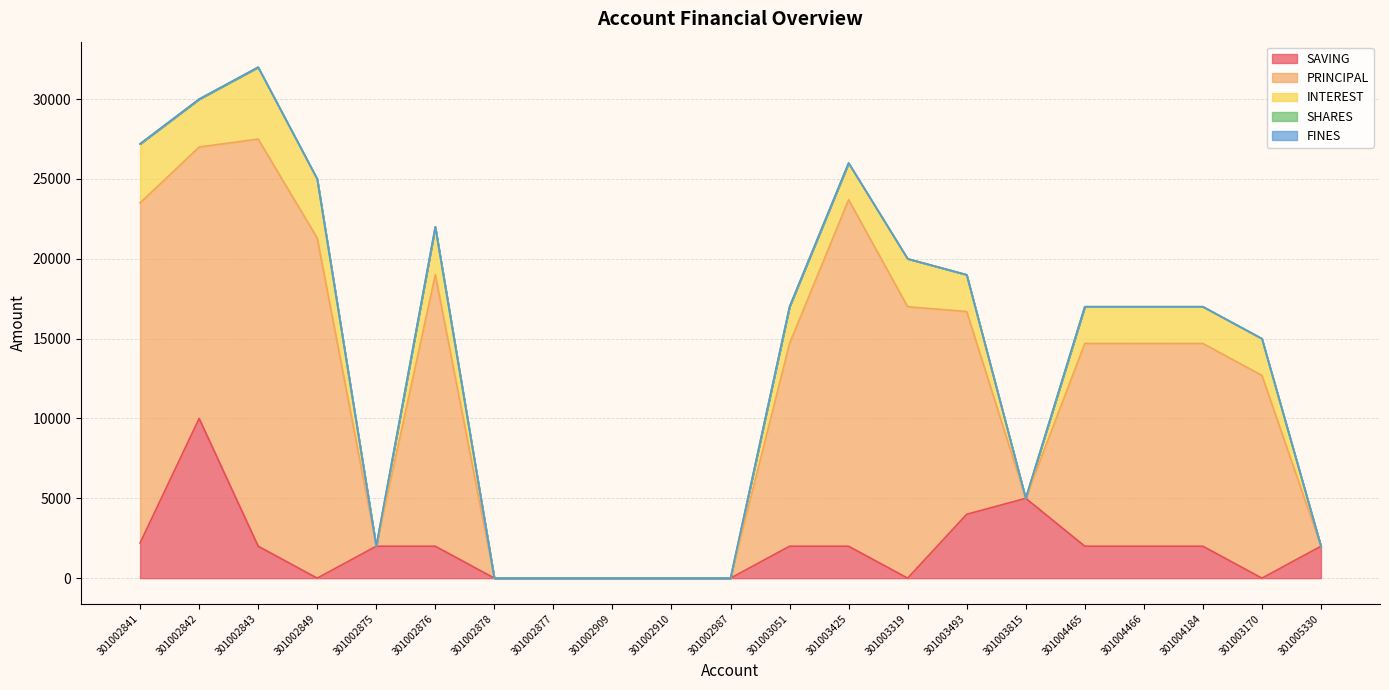

How many lines are shown in the chart?

5